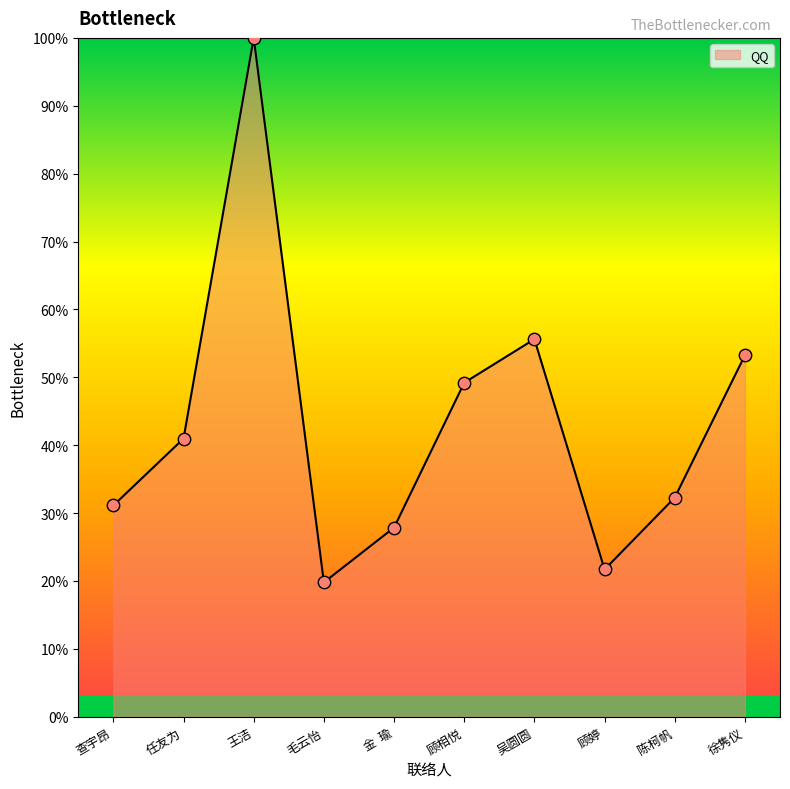

What is the change in value from 查宇昂 to 金  瑜?

-3.3